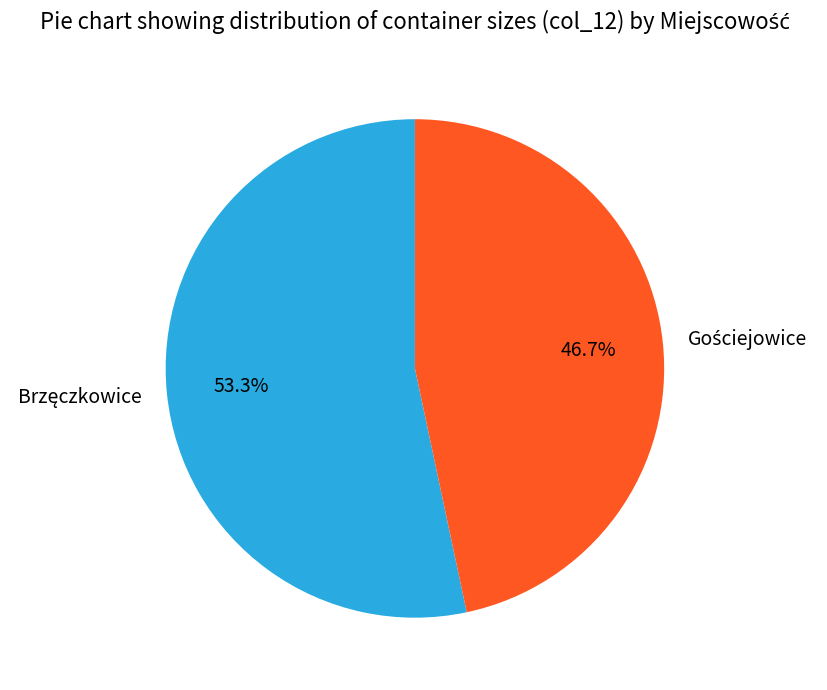

Is there a majority slice in this chart?

Yes